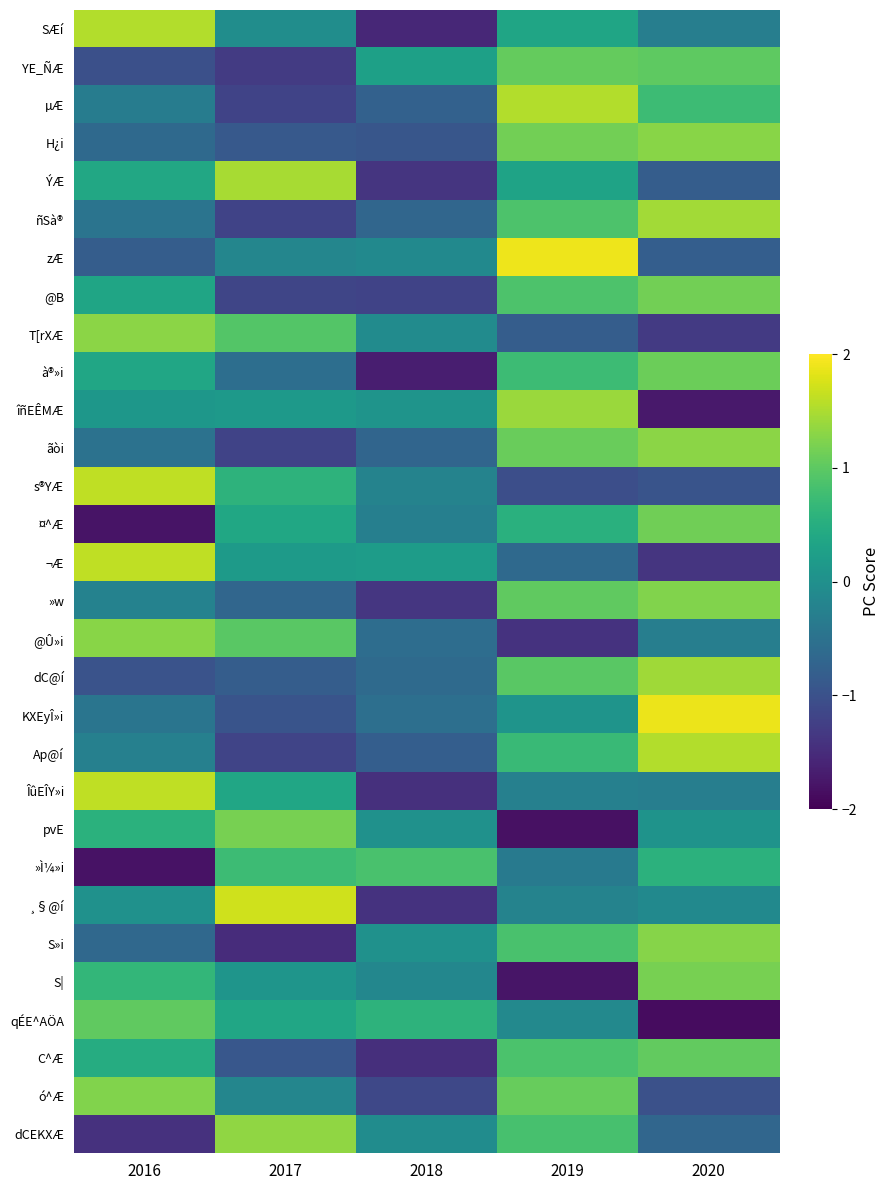

What is the total value across all series at 2020?

7.9